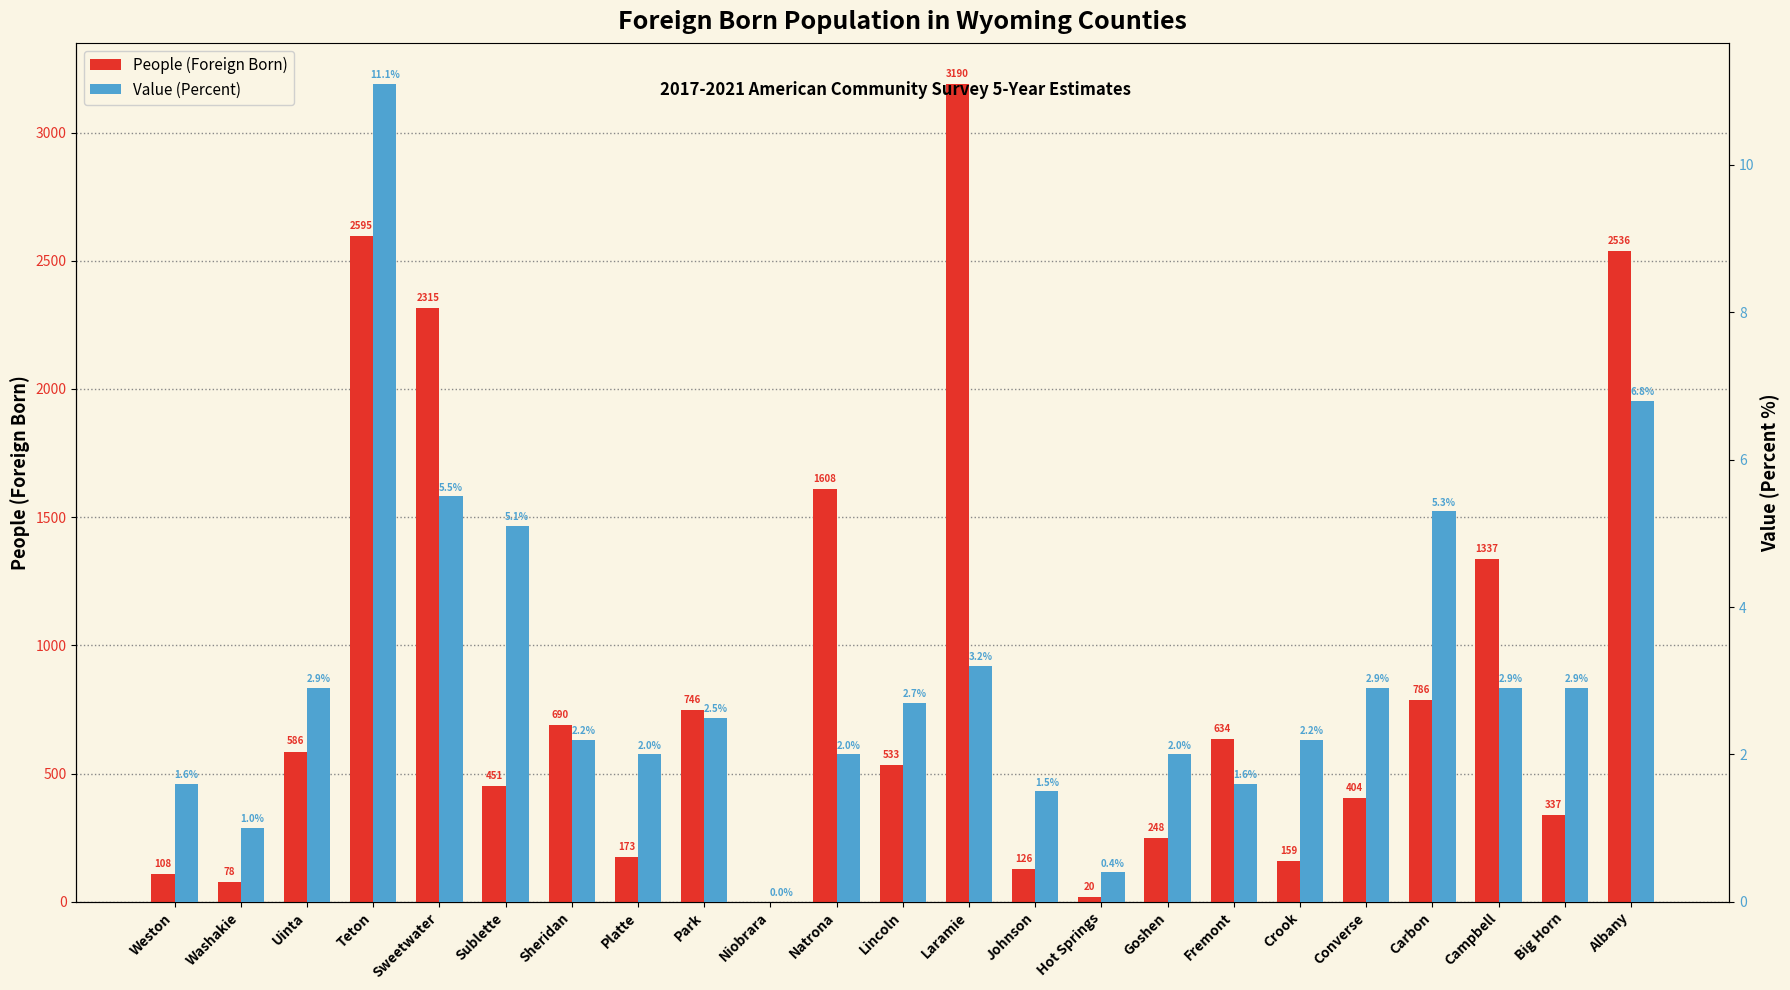

Is it true that Value (Percent) equals 3.1 at Sublette?

False